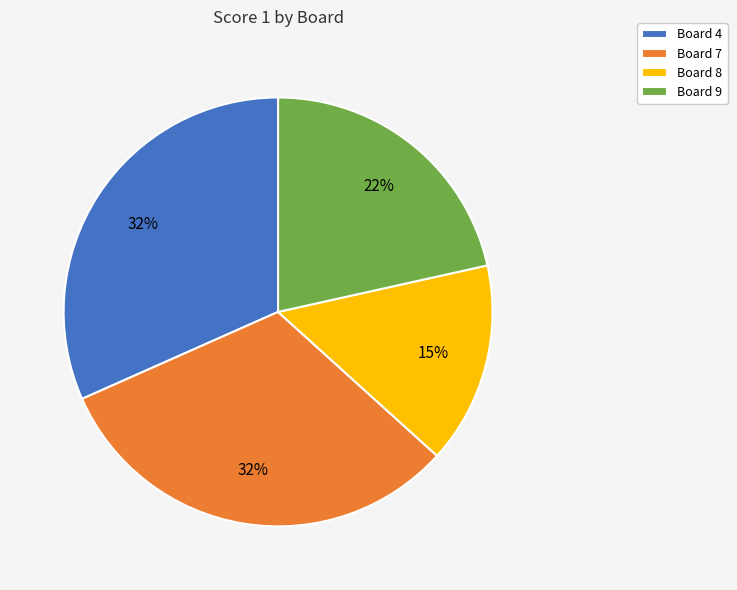

To the nearest percent, what is the difference between the Board 4 and Board 9 slice percentages?

10%